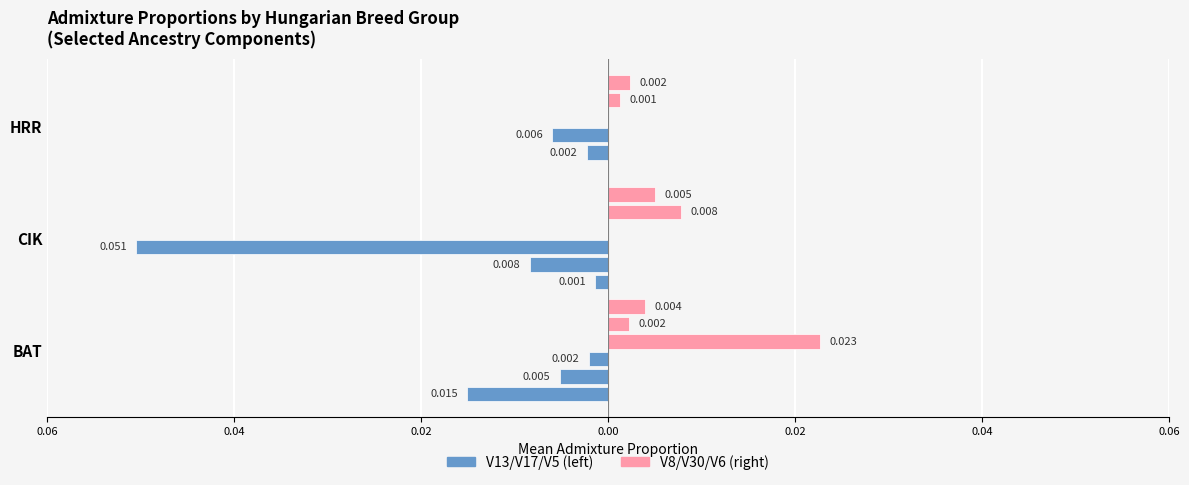

Does the chart contain stacked bars?

No